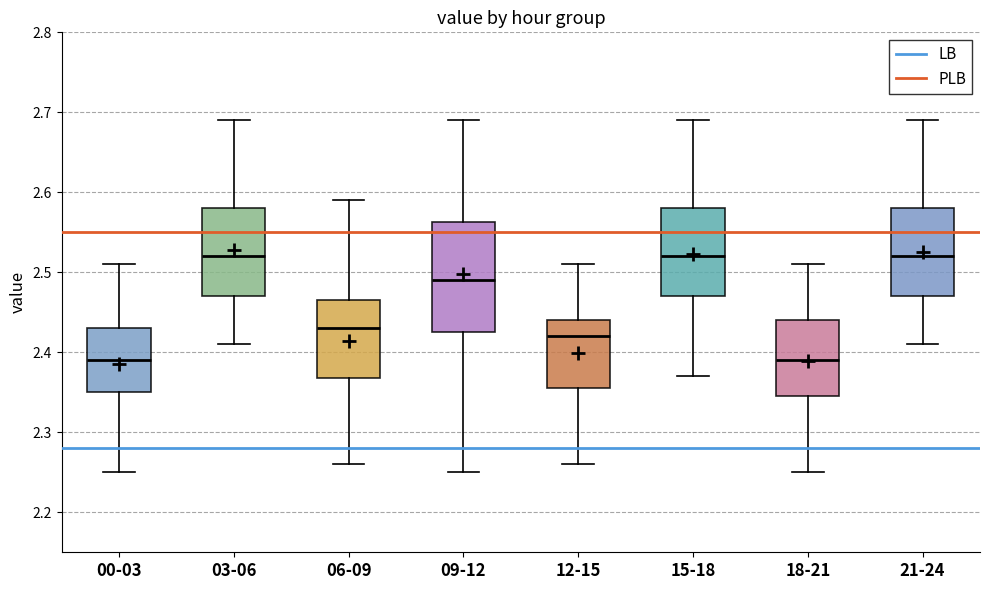

Comparing the boxes themselves (not the whiskers), which one is the tallest?

09-12